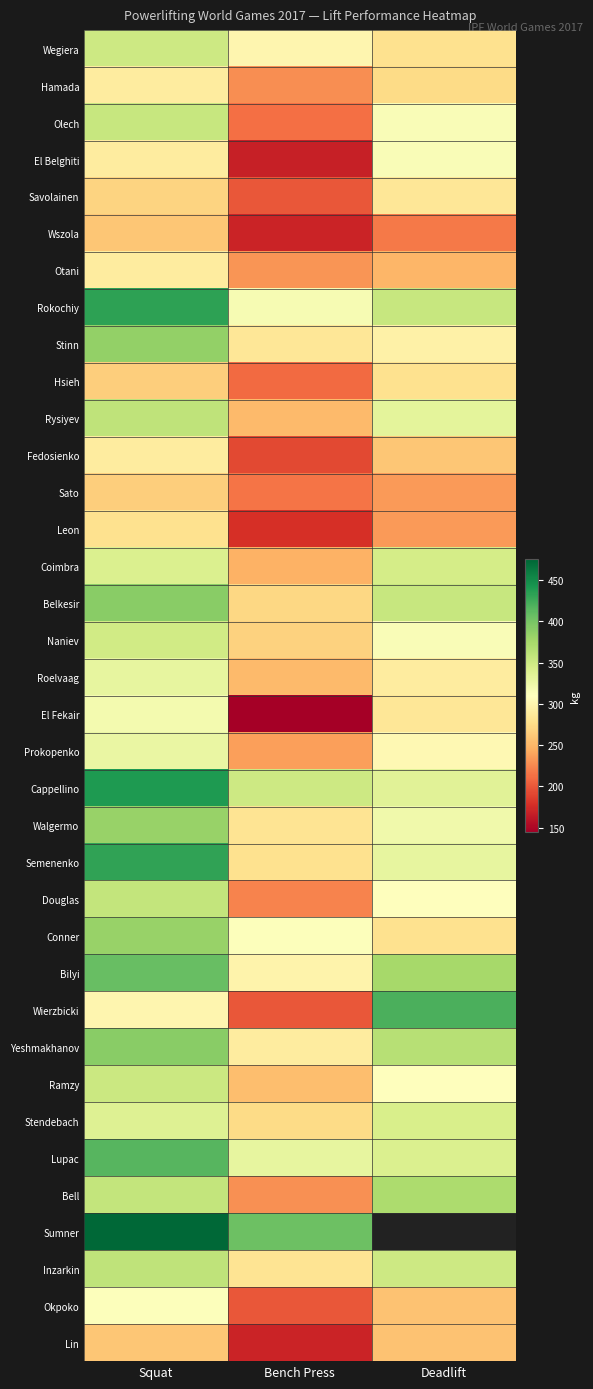

Read the Cappellino value at Bench Press.

350.0